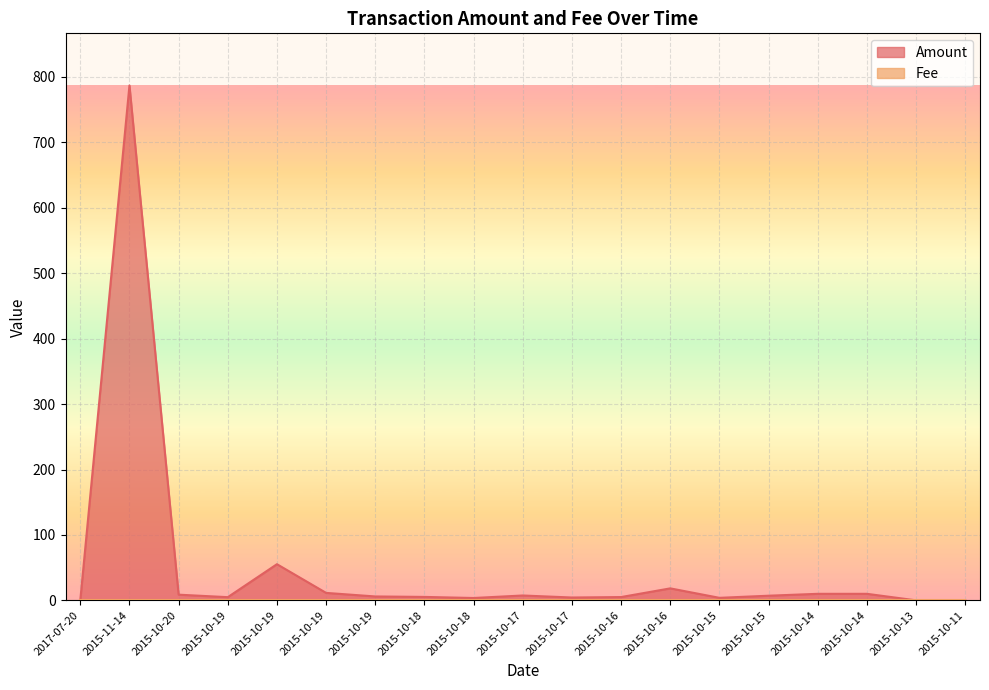

Reading right to left, list all the values displayed in this chart.

2015-10-11=0.0	2015-10-13=0.0	2015-10-14=10.0	2015-10-14=10.0	2015-10-15=7.1	2015-10-15=3.8	2015-10-16=18.3	2015-10-16=5.0	2015-10-17=4.3	2015-10-17=7.4	2015-10-18=3.6	2015-10-18=5.2	2015-10-19=5.9	2015-10-19=11.4	2015-10-19=55.2	2015-10-19=4.9	2015-10-20=8.7	2015-11-14=787.0	2017-07-20=0.0